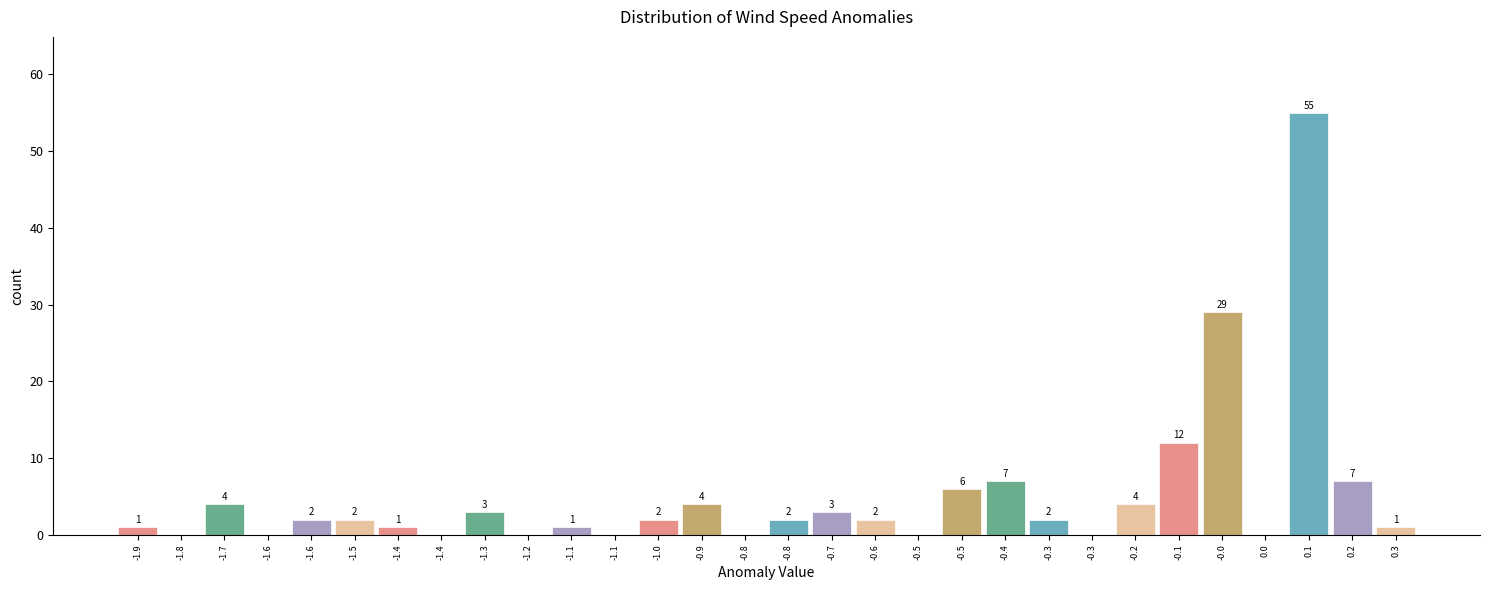

How many distinct data groups are displayed?

1